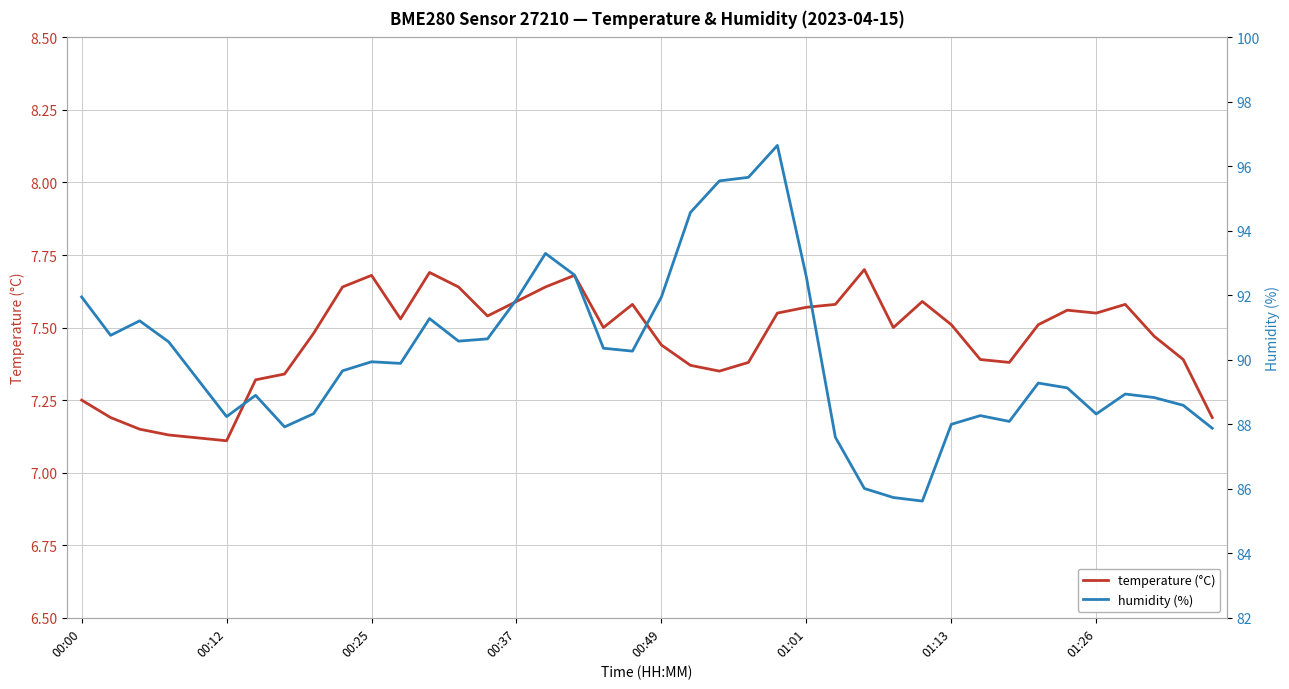

How many interior local valleys does the humidity (%) series have?

9